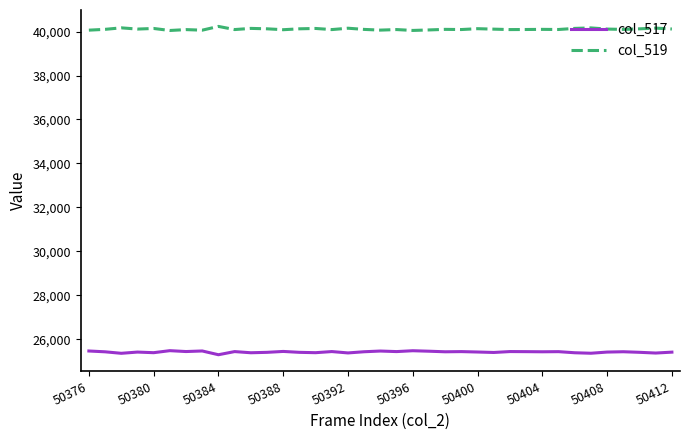

Does the chart display data point markers on the line(s)?

No